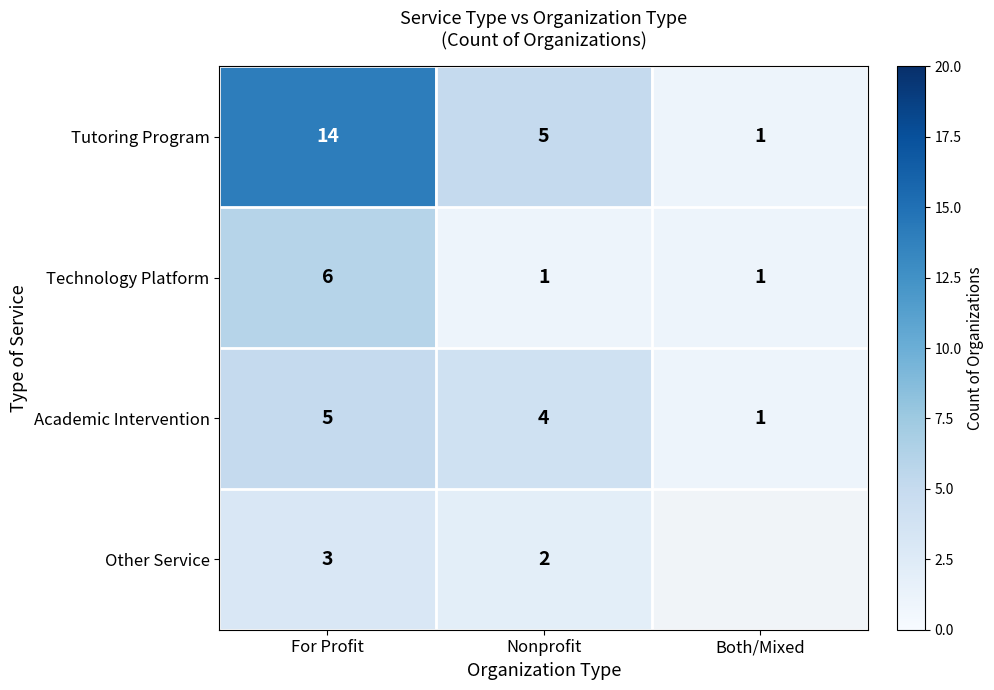

At which category is the sum across all series the highest?

For Profit